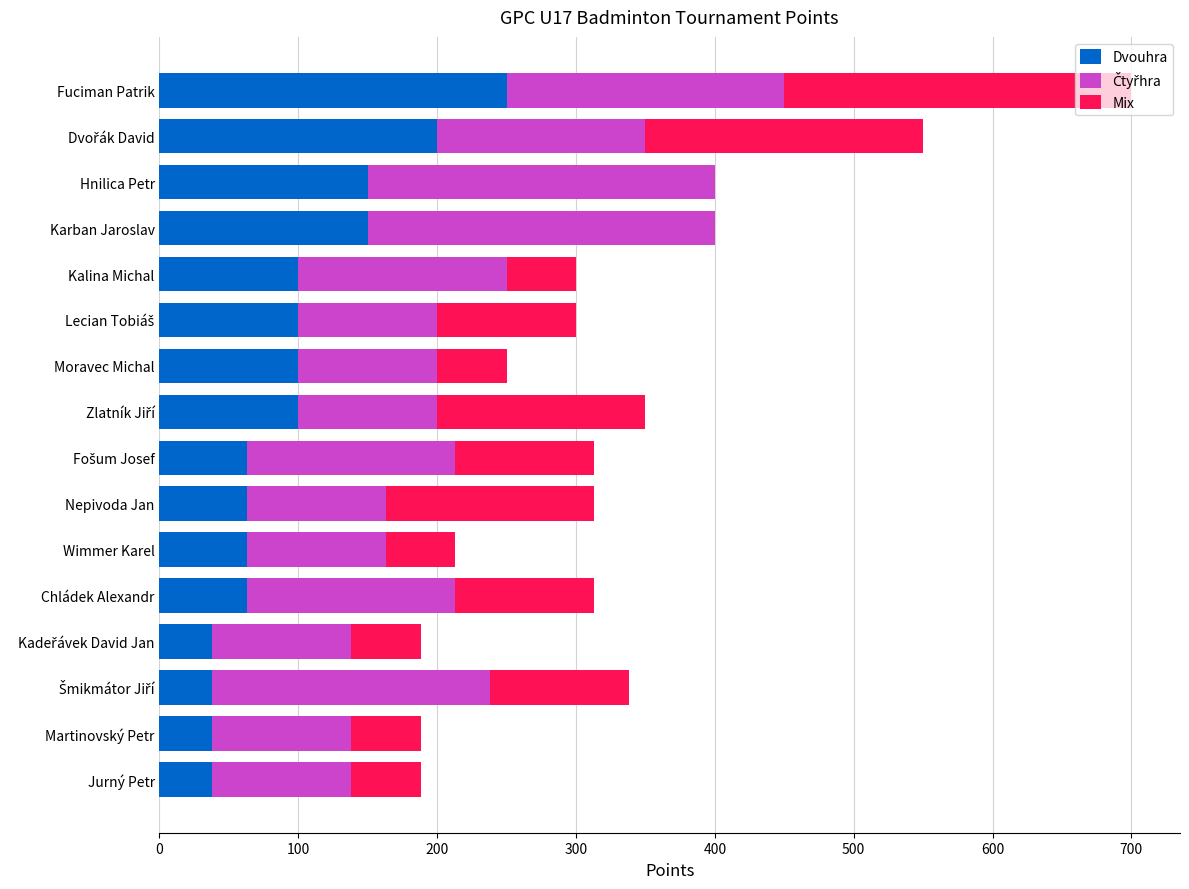

What is the highest value of the Dvouhra series?

250